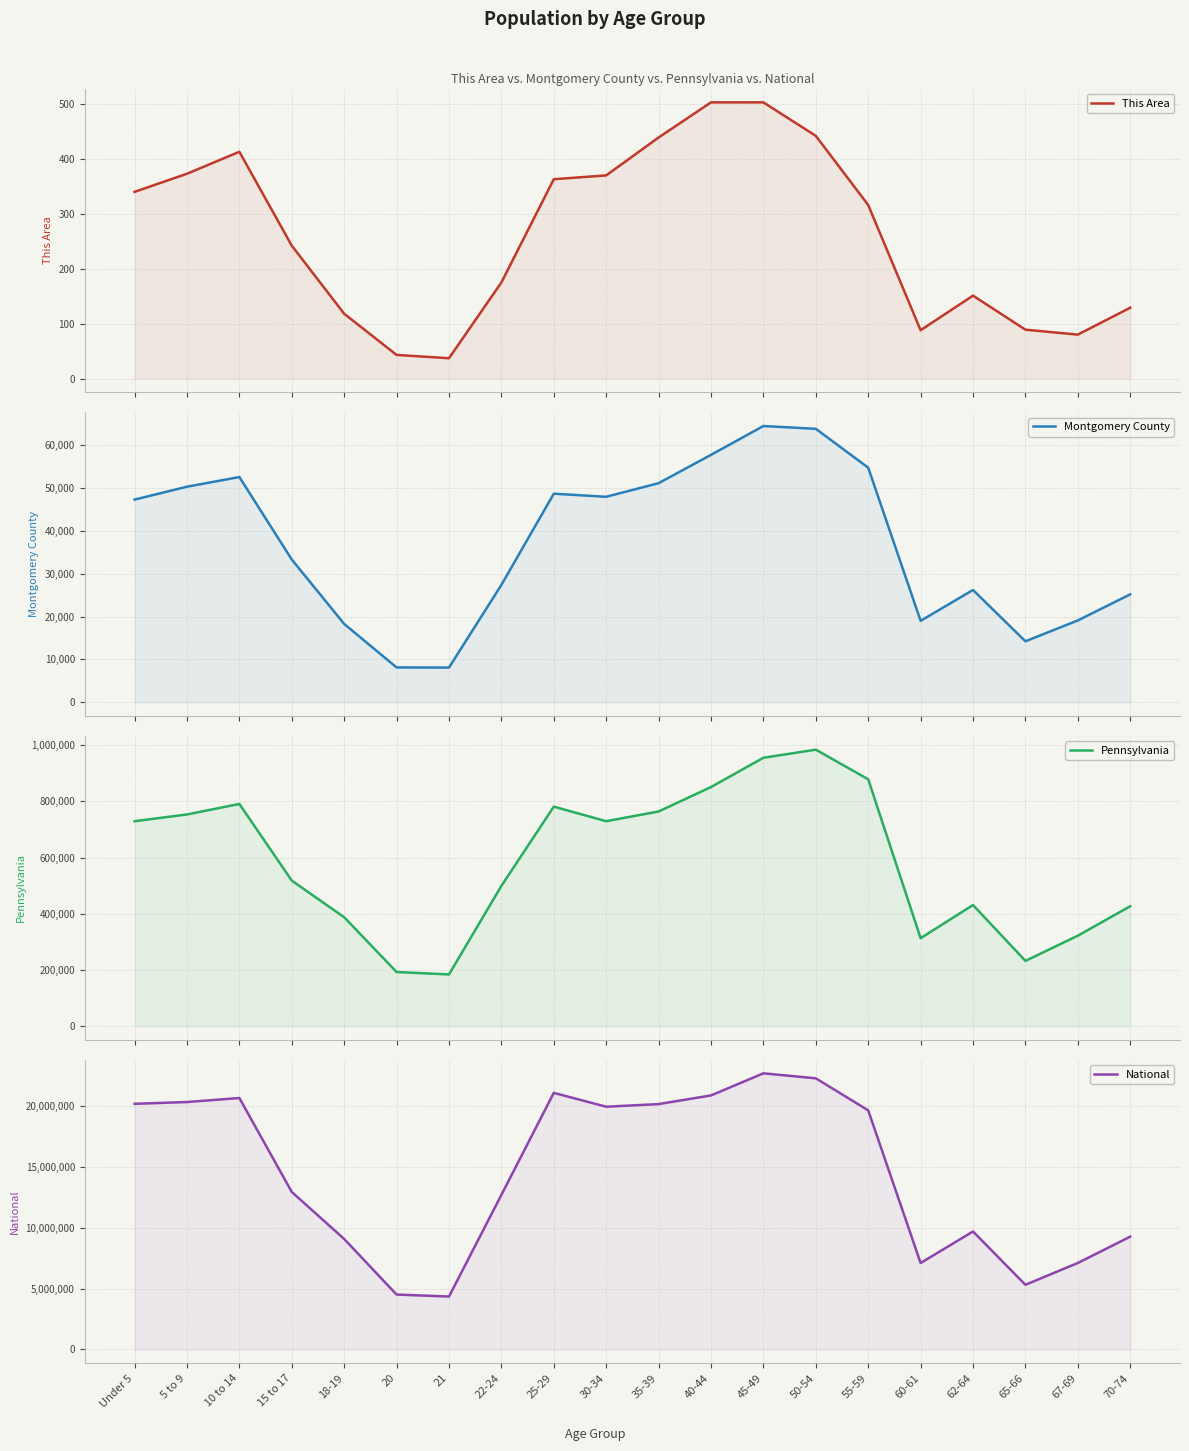

Which series has the largest range (max minus min)?

National